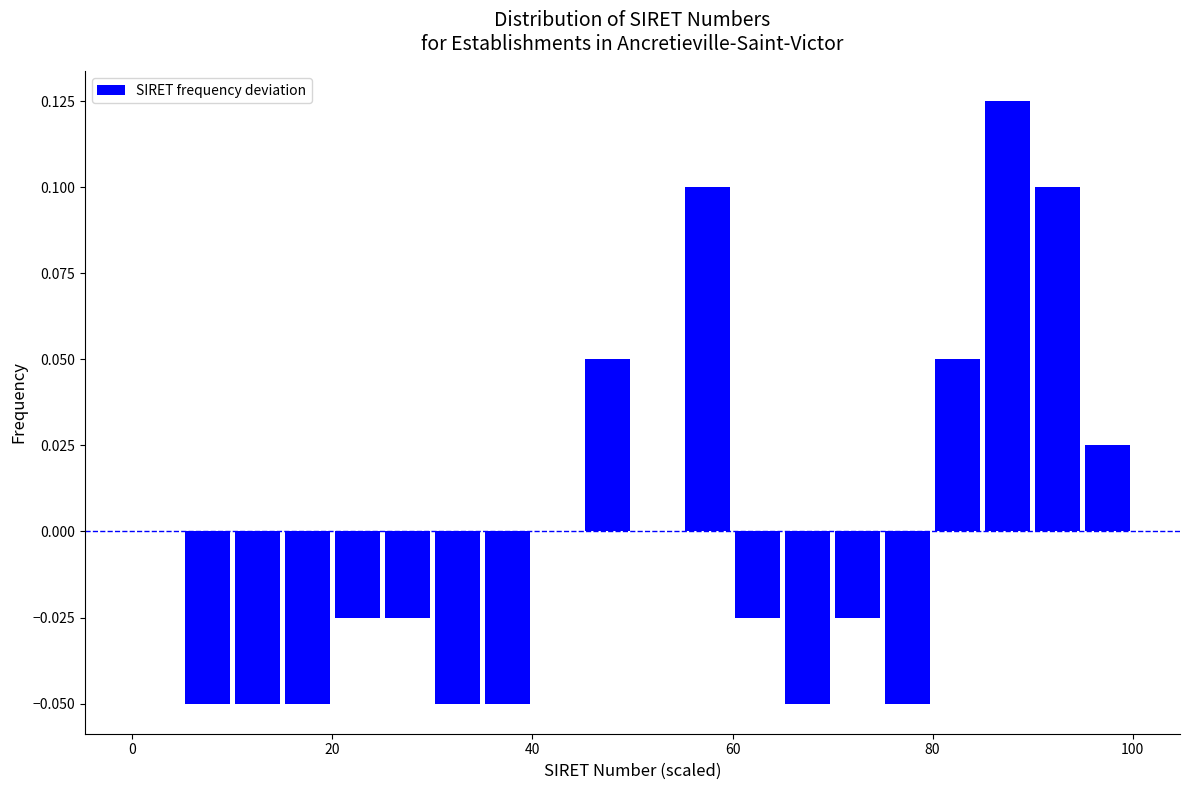

Read against the x-axis, roughly where is the centre of the tallest bar?

88